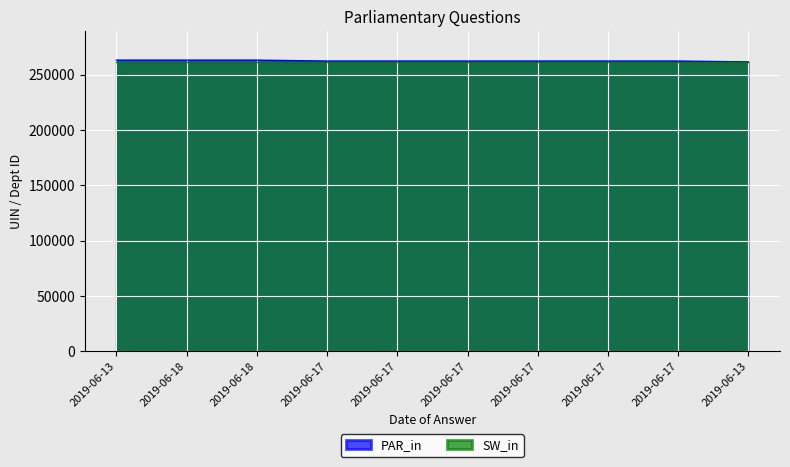

What is the change in value from 2019-06-18 to 2019-06-17?

-825